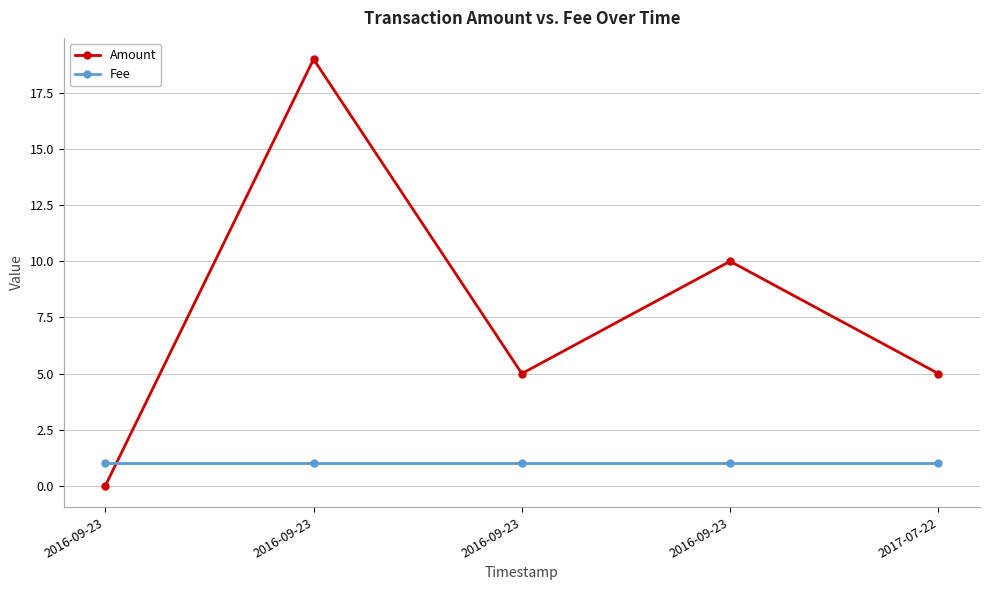

Which category has the highest value across all series?

2016-09-23